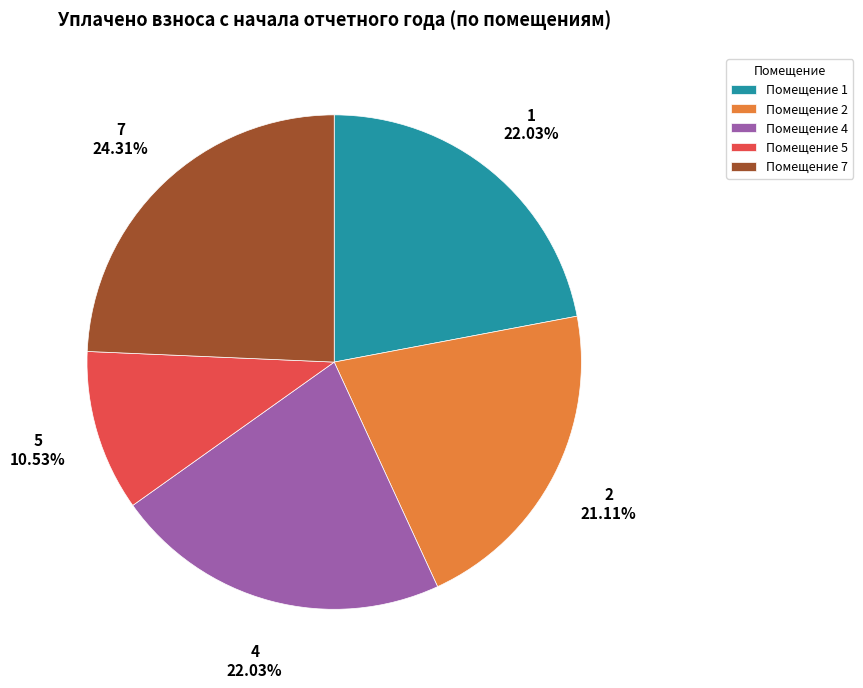

How many segments does this pie chart have?

5